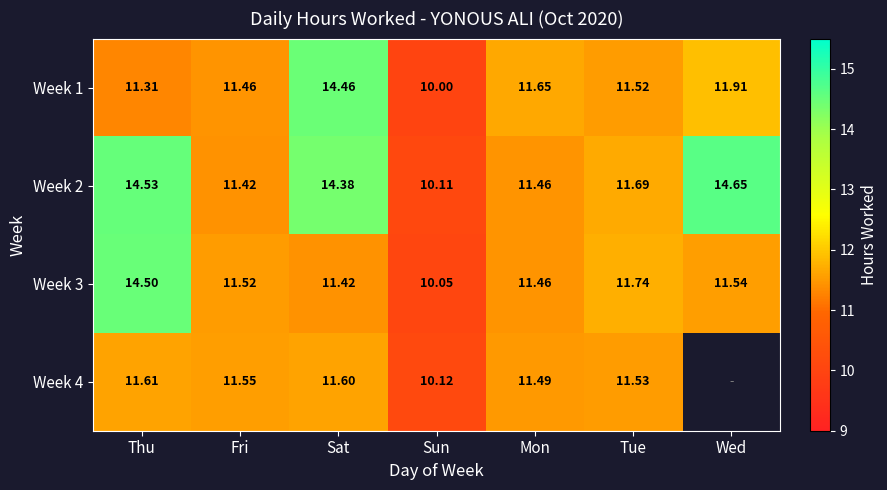

Where is Week 3 nearest to the value 12?

Tue